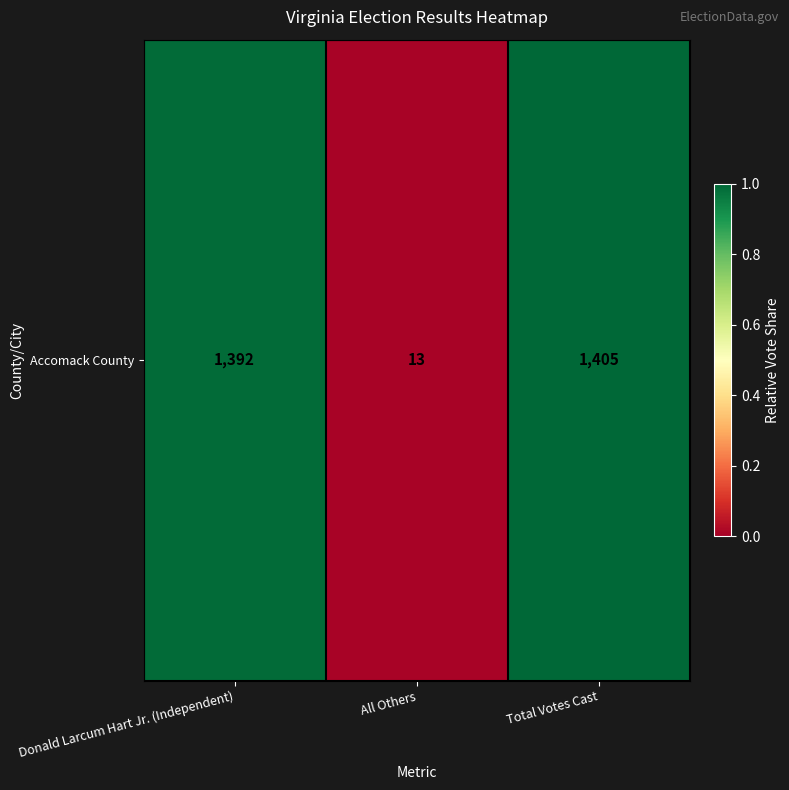

The chart shows a value of 0.0 at All Others. True or false?

True